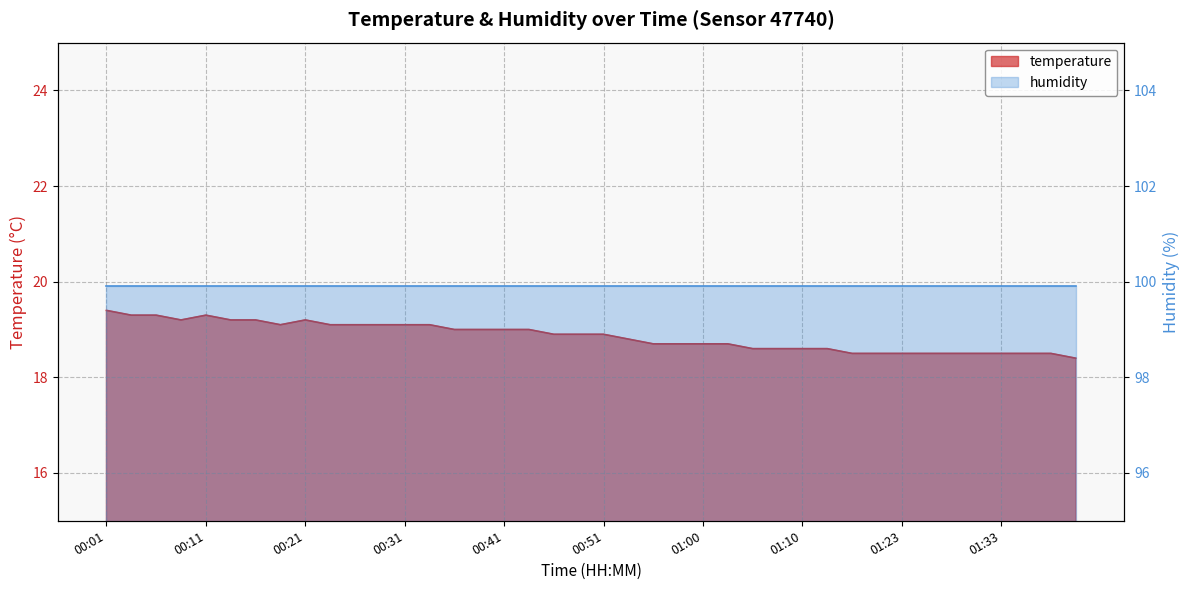

Where is the data nearest to the value 18?

01:40